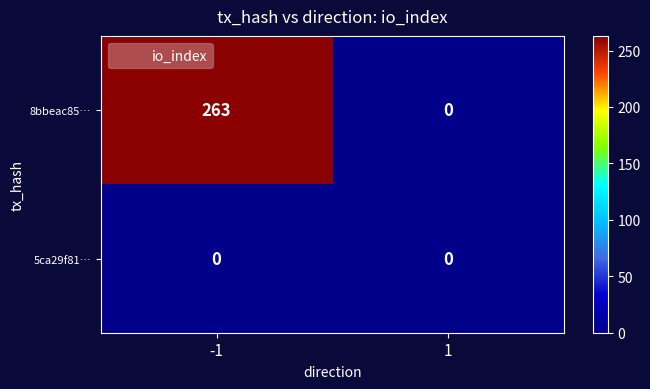

Is it true that 8bbeac85… equals 0 at 1?

True